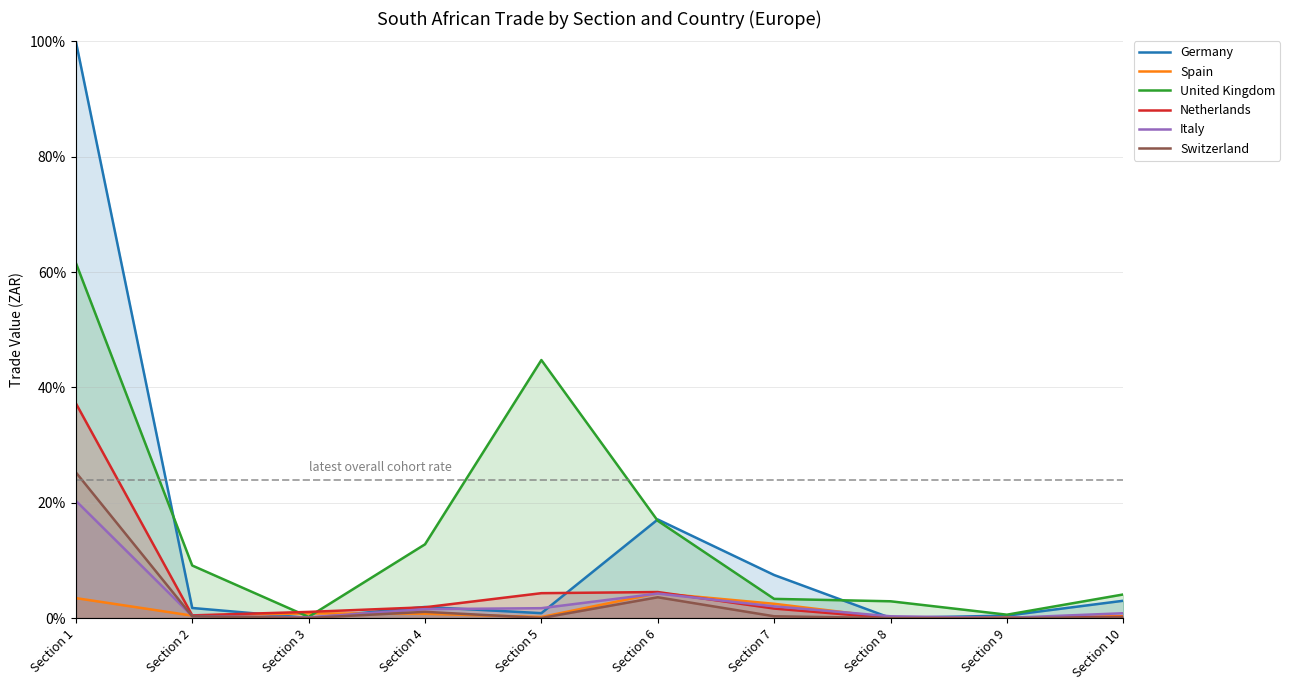

In Switzerland, how many points are lower than both neighbors (excluding endpoints)?

3